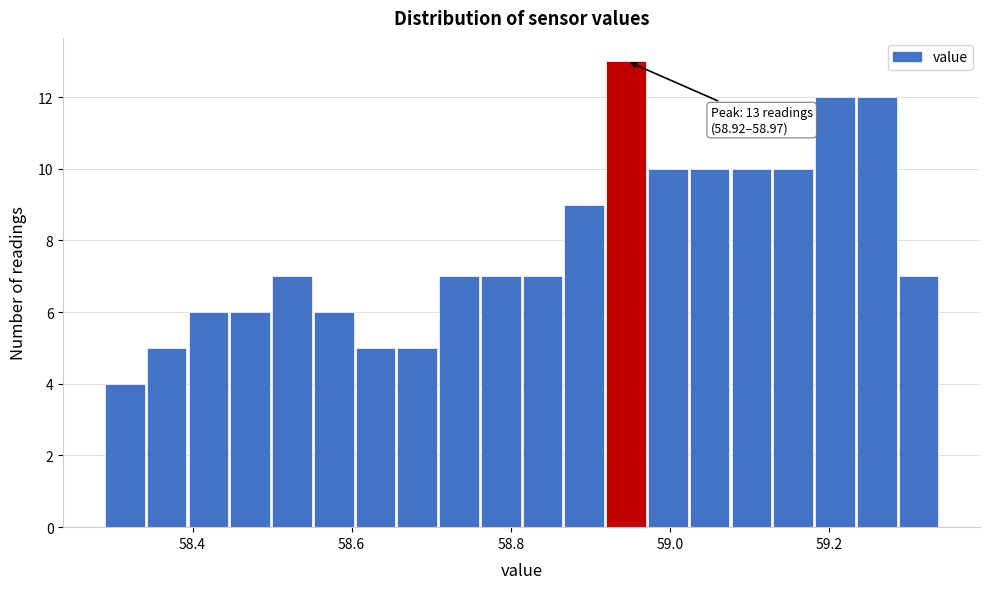

Around what value on the x-axis is the tallest bar? Give the approximate position of its centre, as read against the axis.

58.94